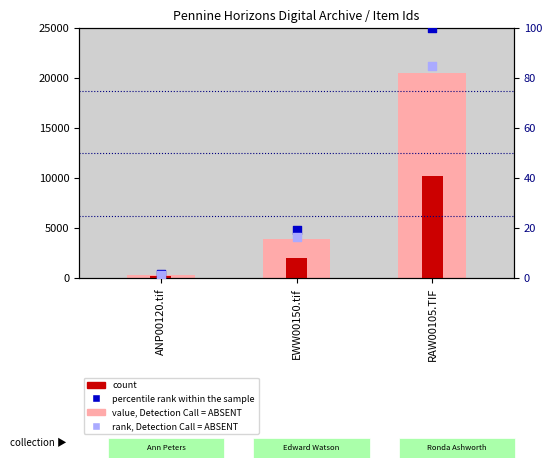

Which series has the largest Y range (max minus min)?

value, Detection Call = ABSENT